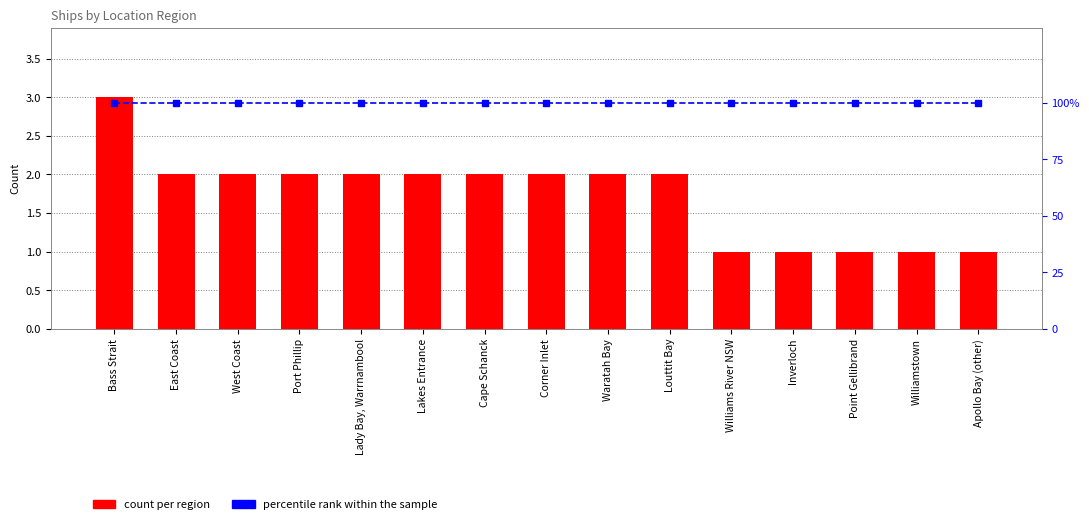

How many groups of bars are there?

15